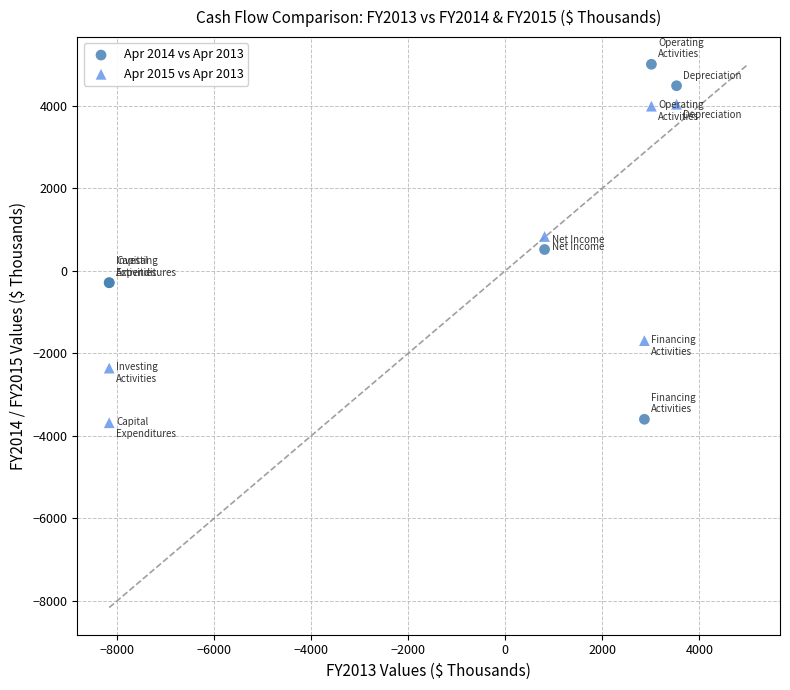

Which series has the widest spread of Y values?

Apr 2014 vs Apr 2013